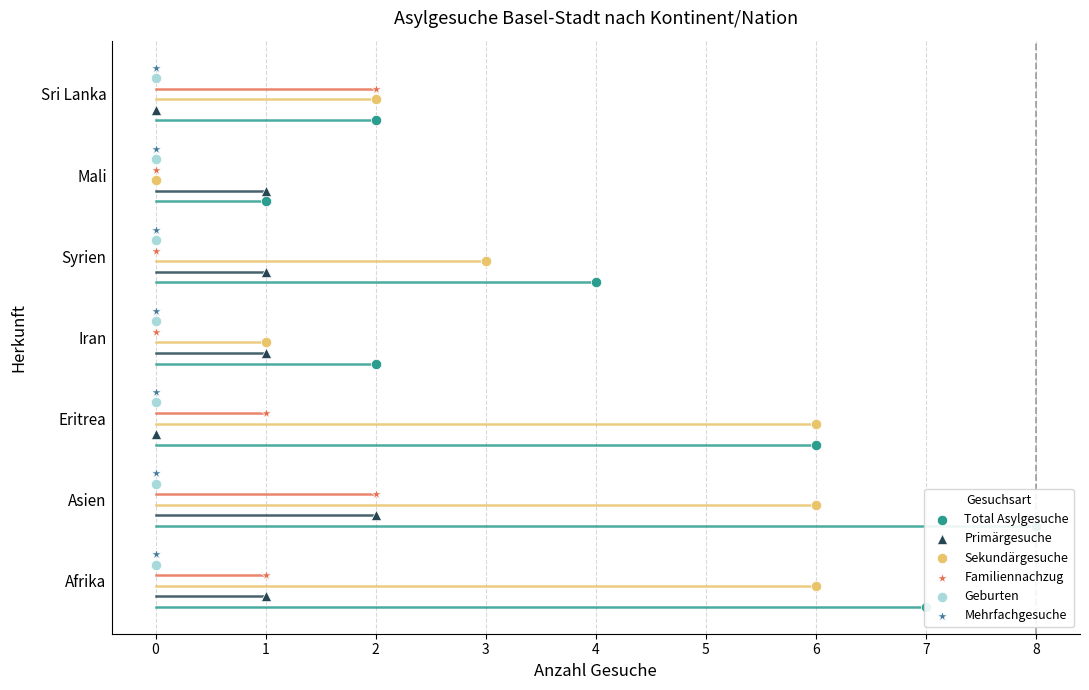

Which series has the largest Y range (max minus min)?

Total Asylgesuche